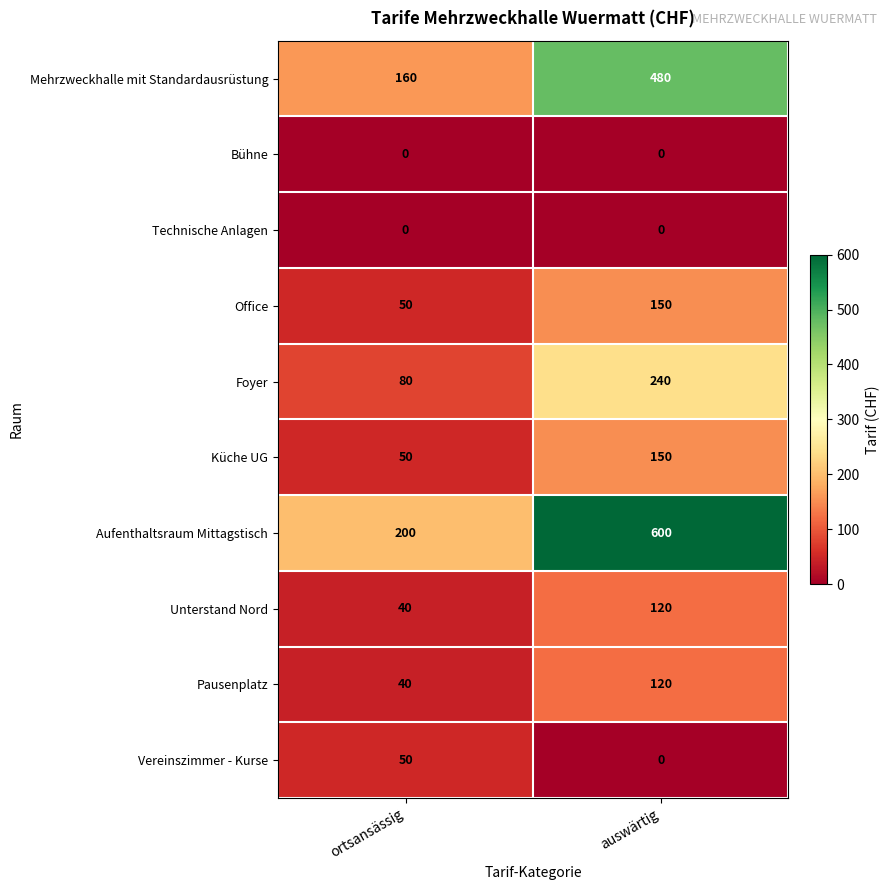

The Aufenthaltsraum Mittagstisch series shows 200 at ortsansässig. True or false?

True